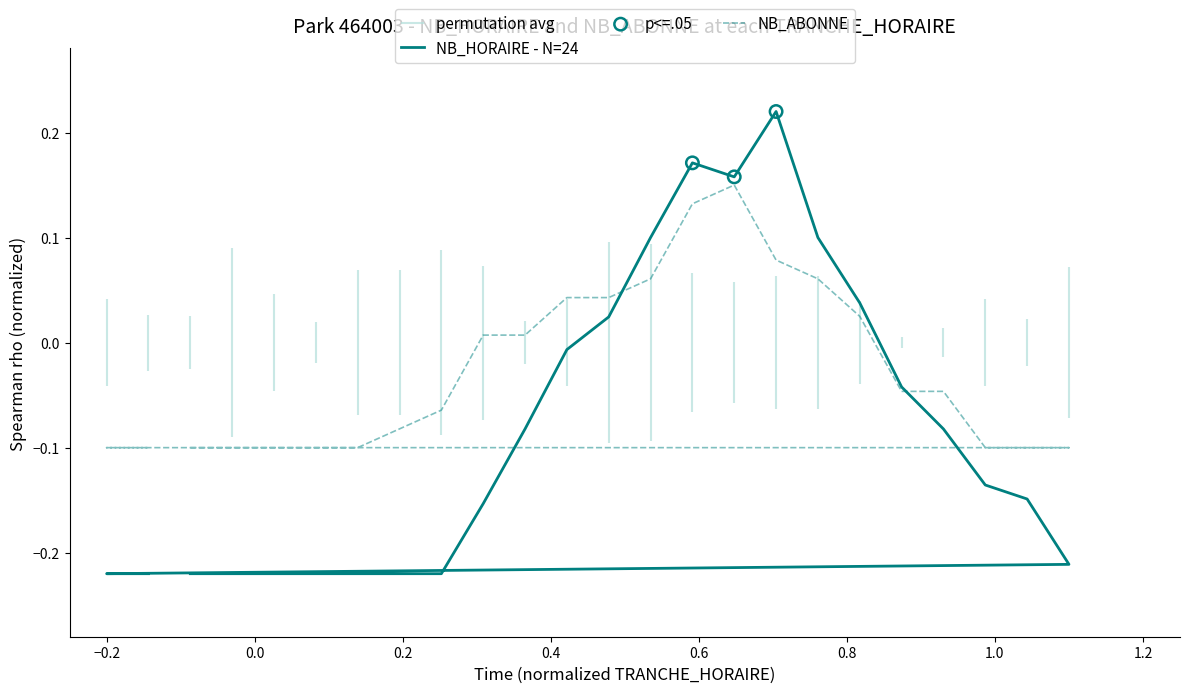

At how many categories does at least one series exceed 0?

10